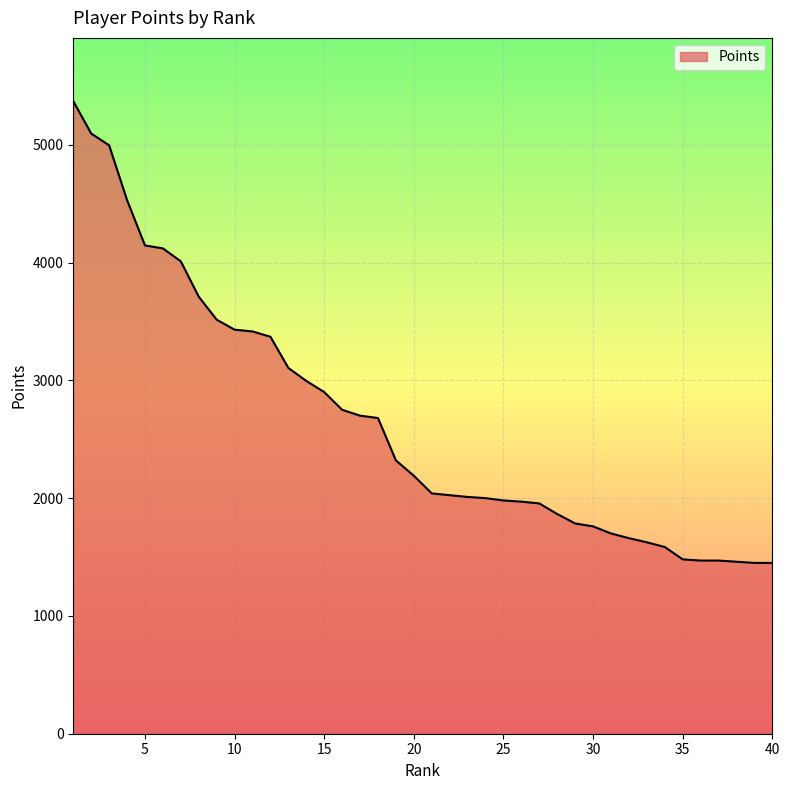

What is the difference between the maximum and minimum values?

3920